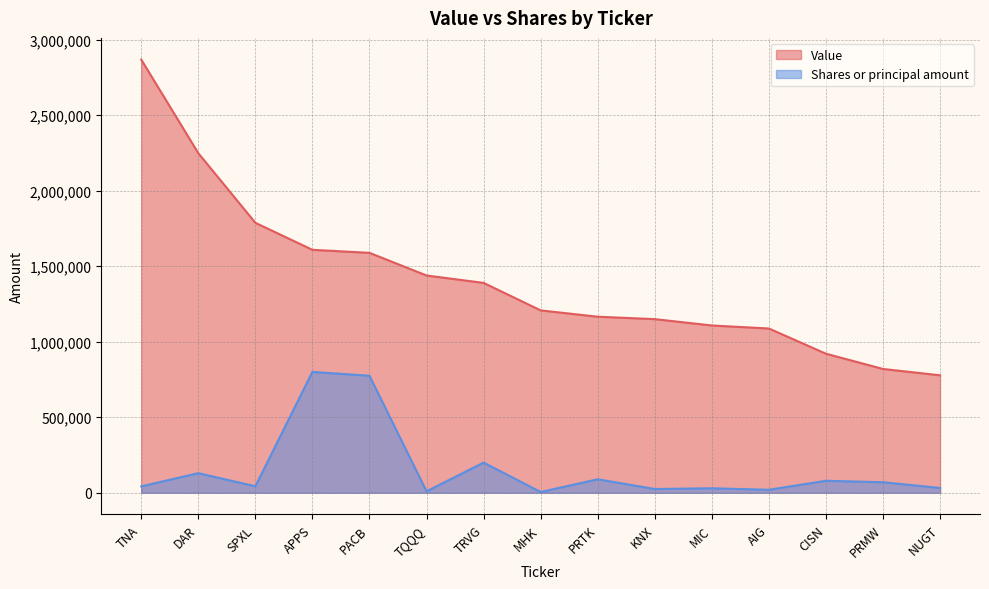

What is the label of the 14th point from the right?

DAR